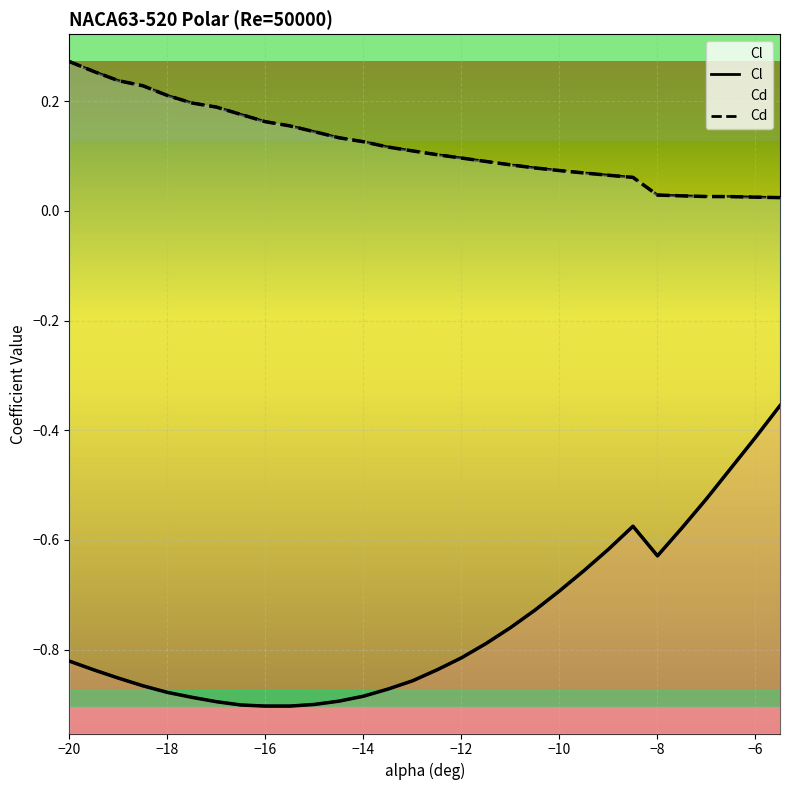

What are all the series names shown in the legend?

Cl, Cd